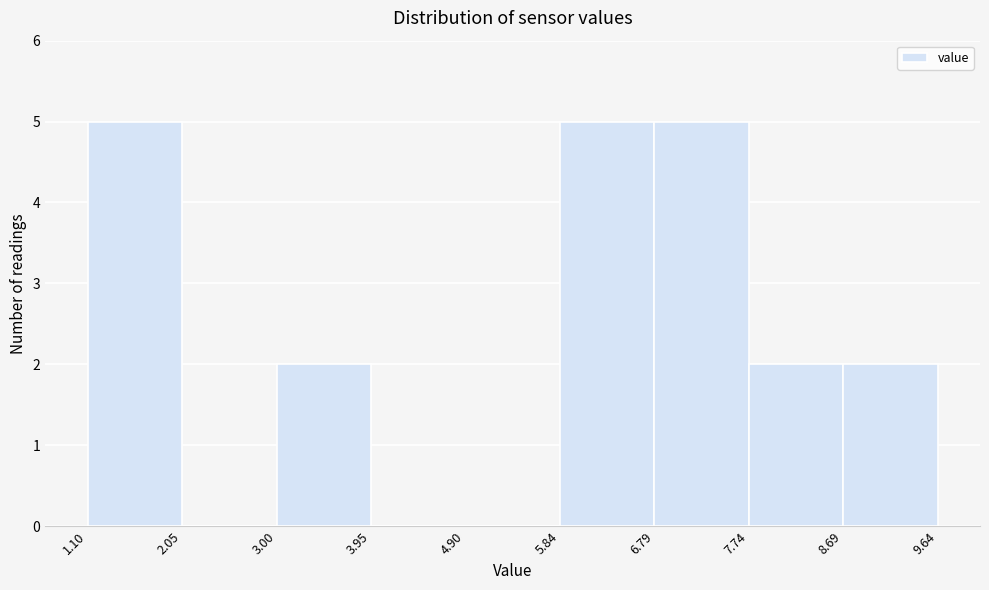

What is the height of the bar covering 3.00 to 3.95 on the x-axis? The values are not printed on the chart, so give them approximately, as read against the axis.

2